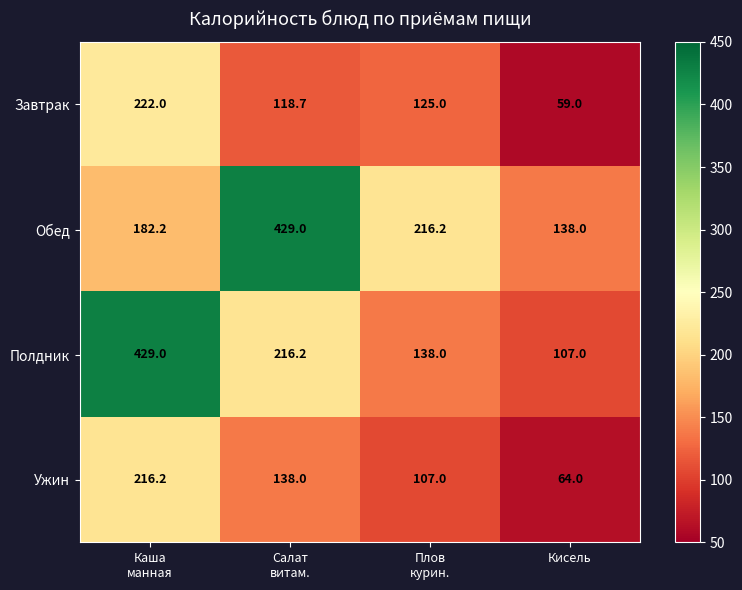

Which category has the lowest value in the Ужин series?

Кисель